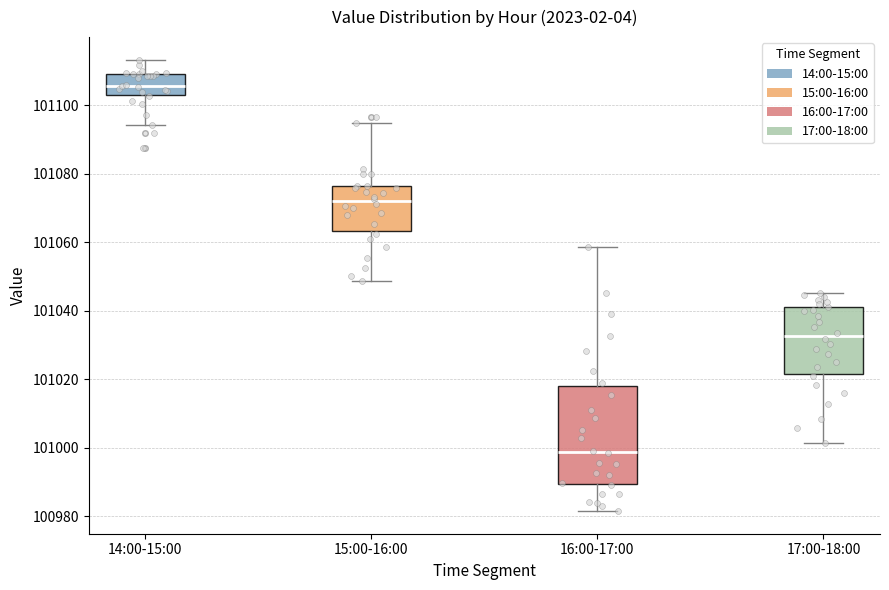

Reading left to right, read every box against the y-axis: the position of its median line, the range the box covers, and the ends of its whiskers. The values are not printed on the chart, so give them approximately, as read against the axis.

14:00-15:00: median 101106, box 101102 to 101110, whiskers 101094 to 101114
15:00-16:00: median 101072, box 101064 to 101076, whiskers 101048 to 101094
16:00-17:00: median 100998, box 100990 to 101018, whiskers 100982 to 101058
17:00-18:00: median 101032, box 101022 to 101042, whiskers 101002 to 101046